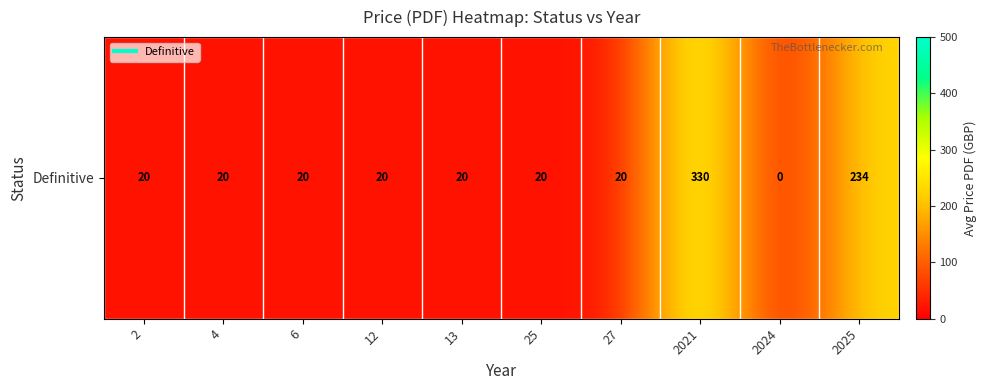

What is the change in value from 2 to 2024?

-20.0